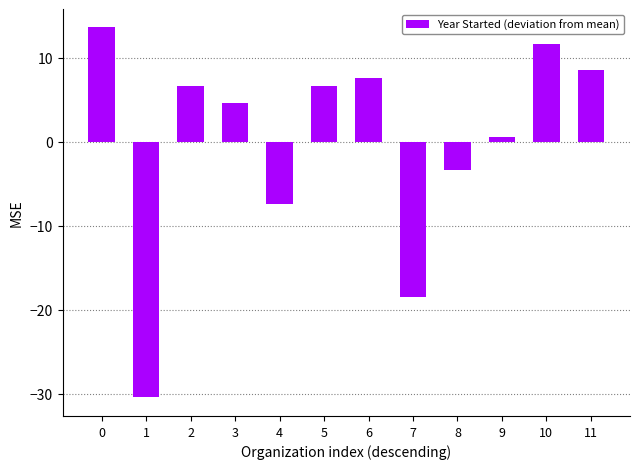

Where is the data nearest to the value -8?

4